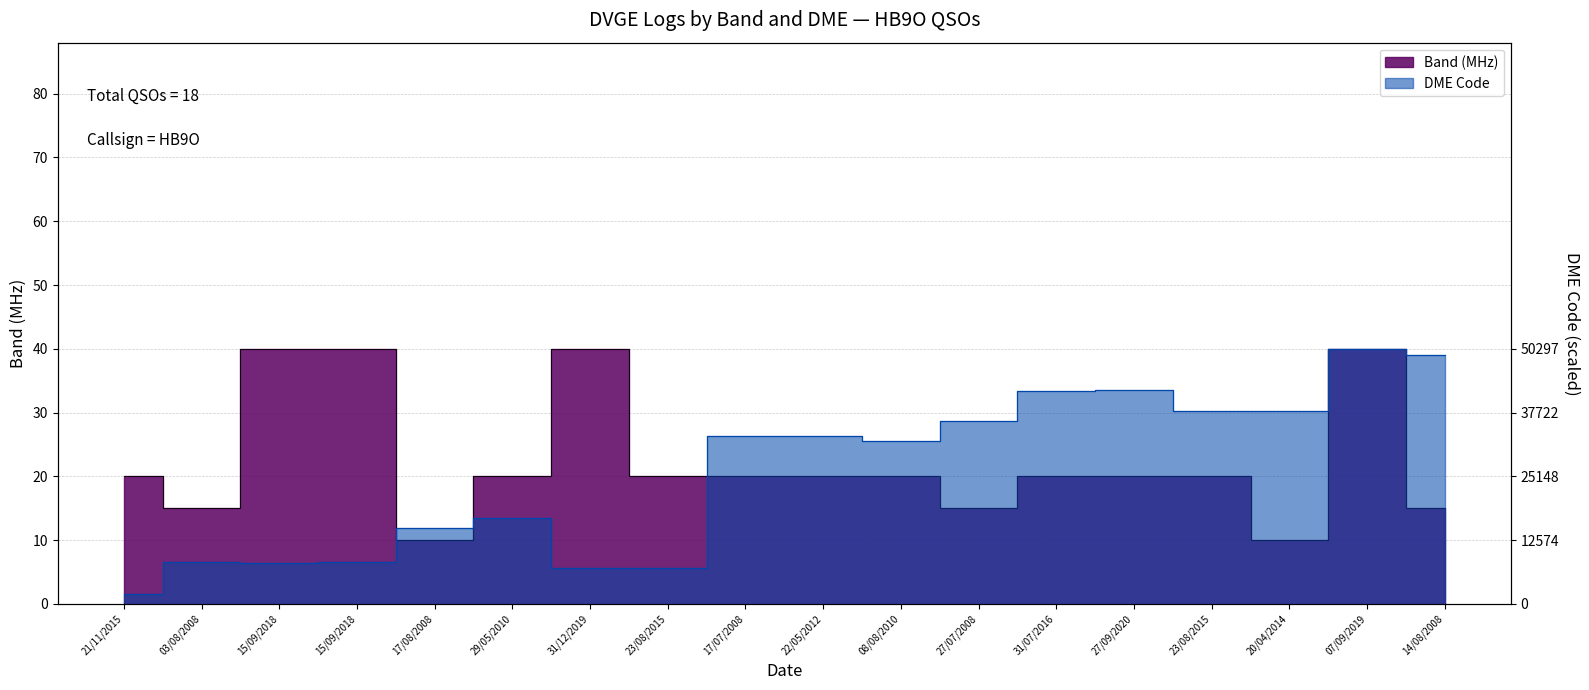

What is the sum of all BAND values?

405.0